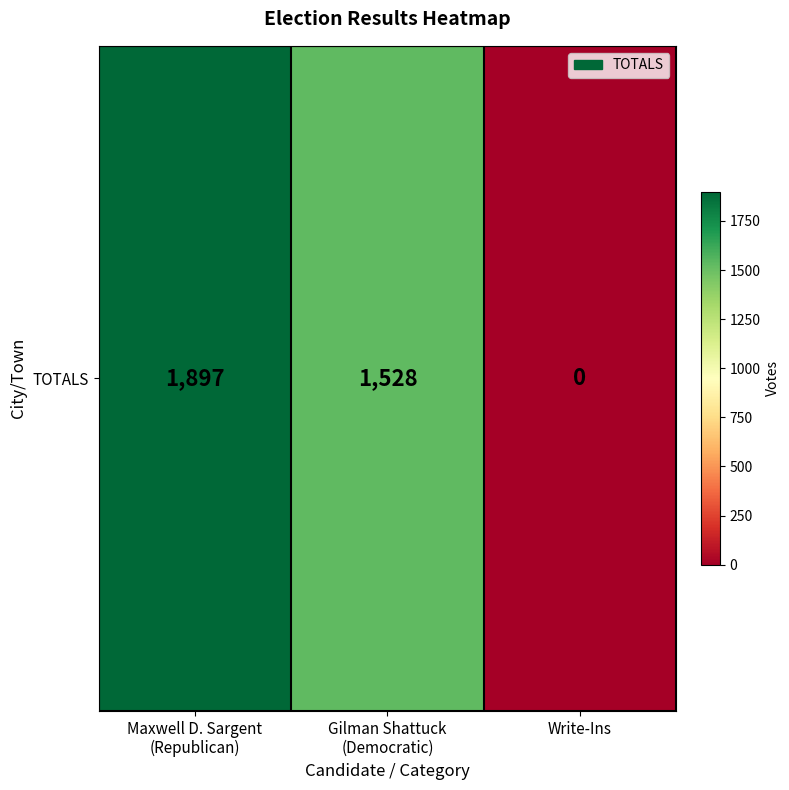

What is the difference between the maximum and minimum values?

1897